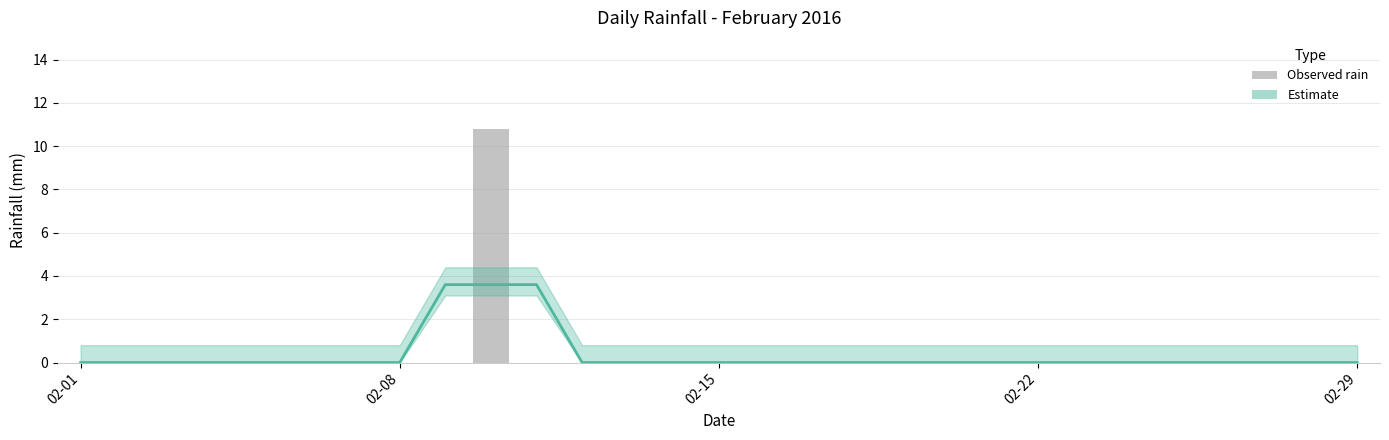

What is the sum of all Estimate values?

10.8